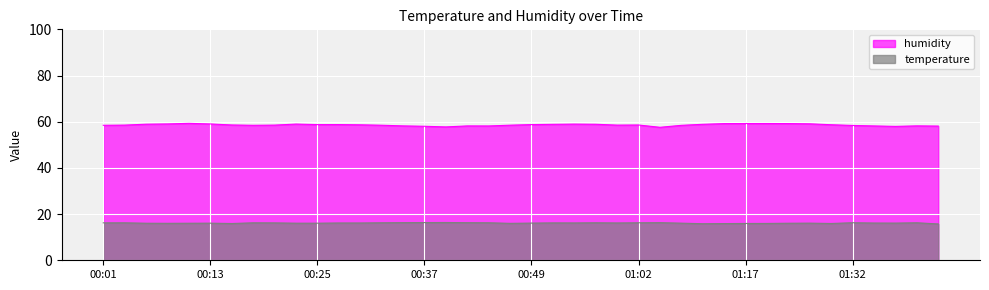

How many interior local peaks does the humidity series have?

8